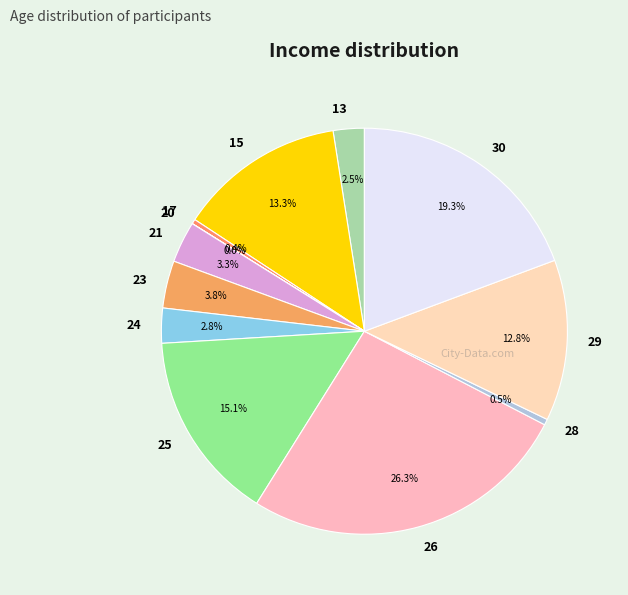

Which slice is the largest?

26